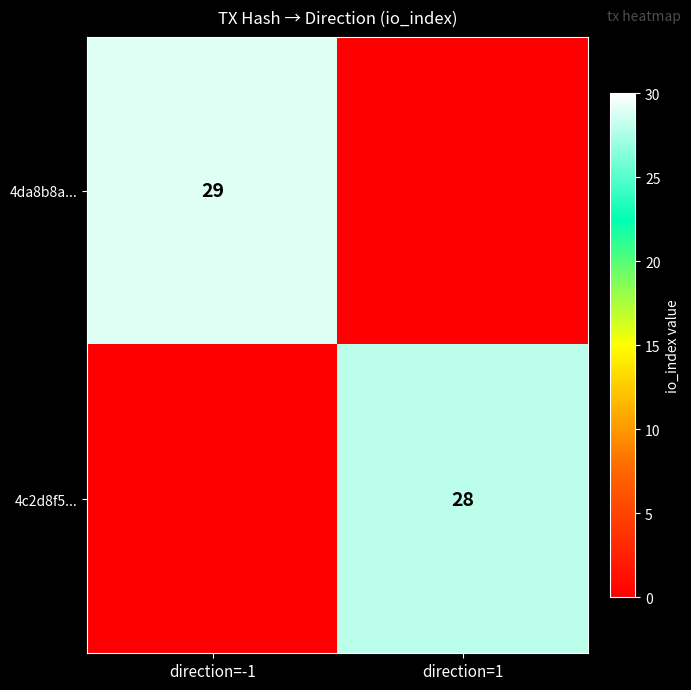

Is the value of 4c2d8f5... at direction=1 greater than the value of 4da8b8a... at direction=-1?

No